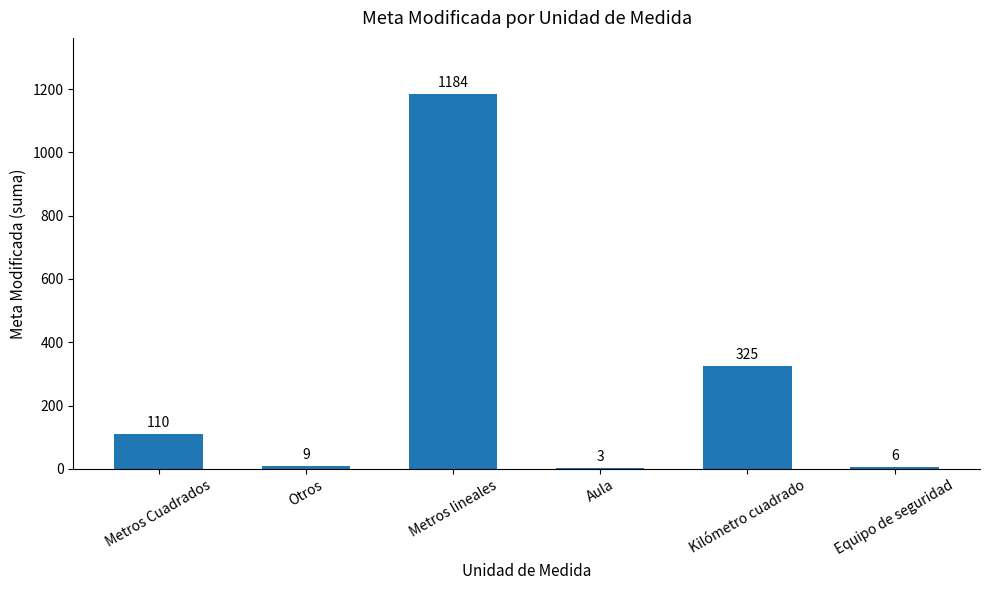

What is the greatest value displayed?

1184